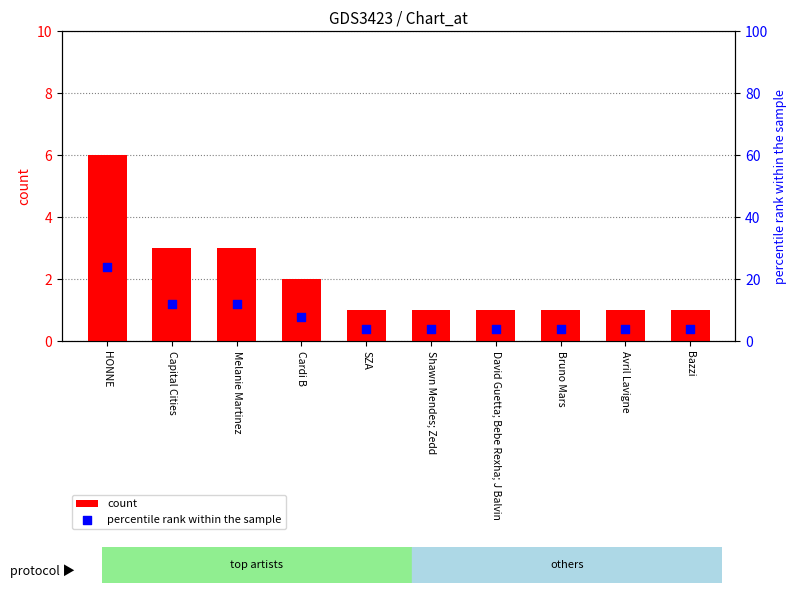

Is the value of count at Melanie Martinez greater than the value of percentile rank within the sample at HONNE?

No